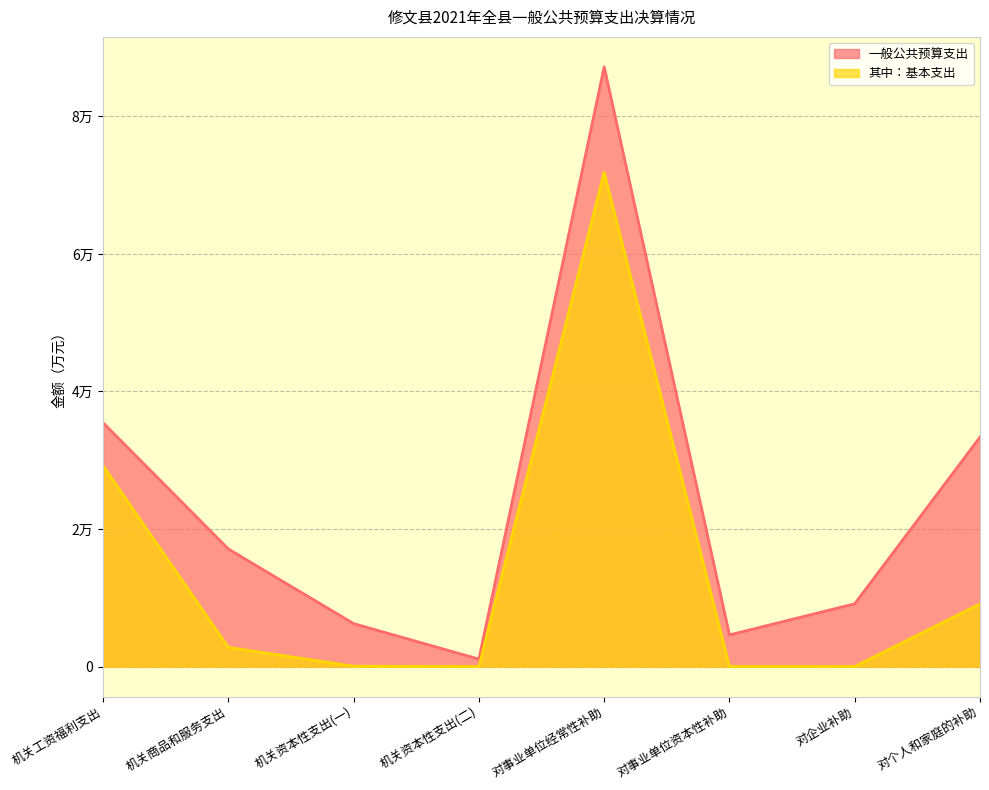

List the series in order of their overall mean, highest first.

一般公共预算支出, 其中：基本支出